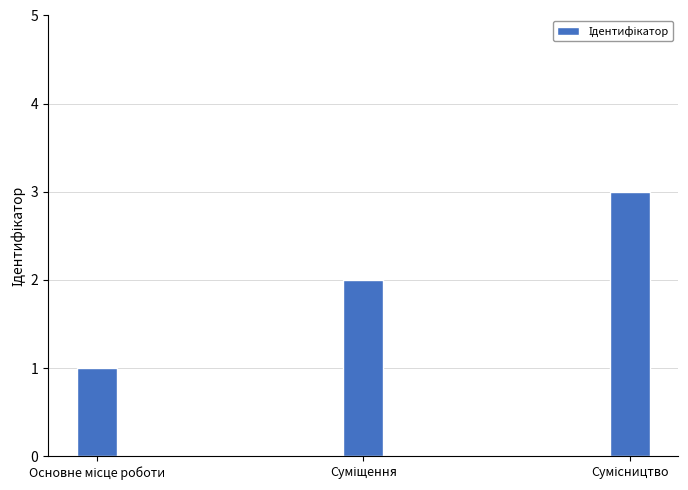

What is the sum of all values?

6